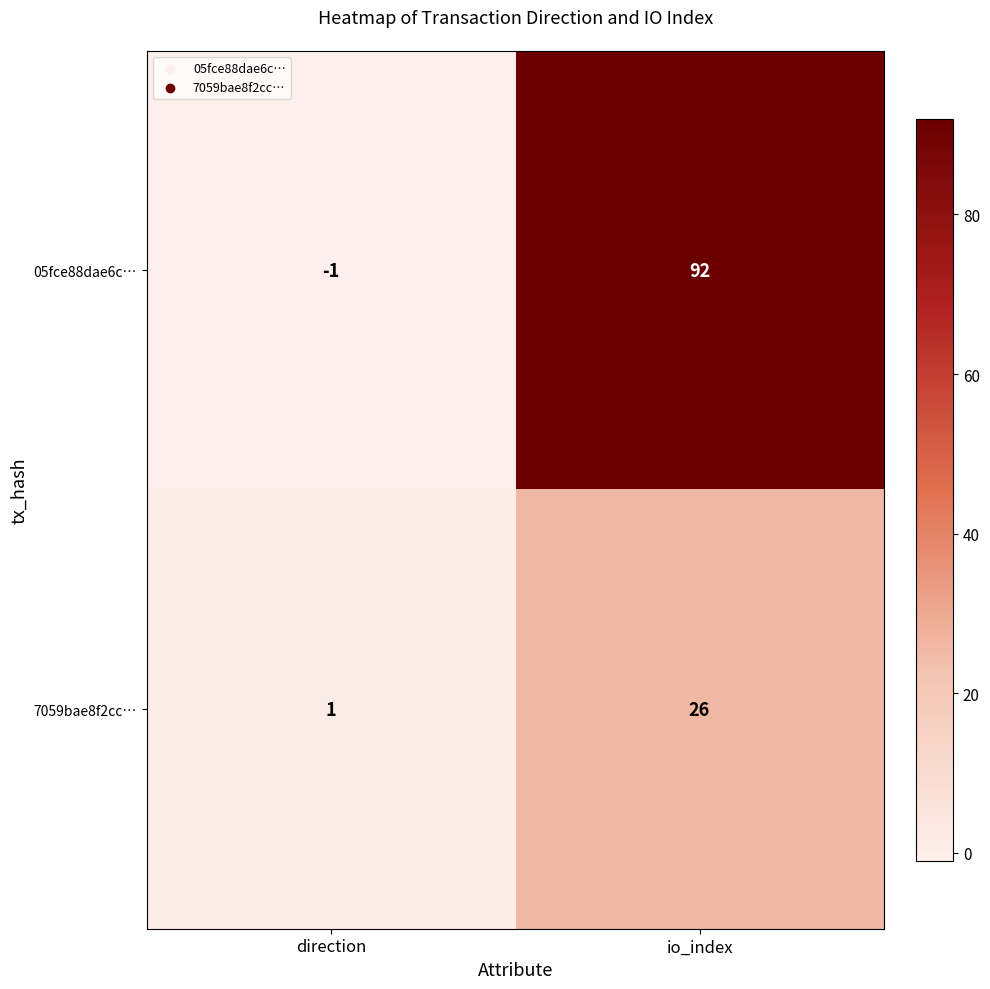

How many distinct data groups are displayed?

2